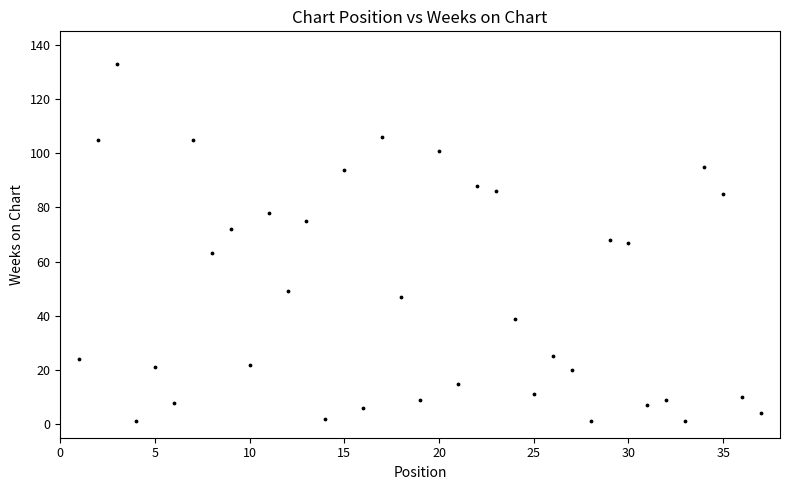

What is the range of X values (max minus min)?

36